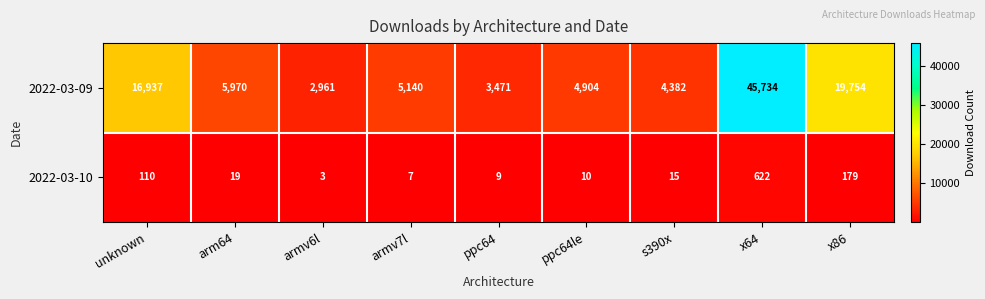

At which category is the sum across all series the highest?

x64